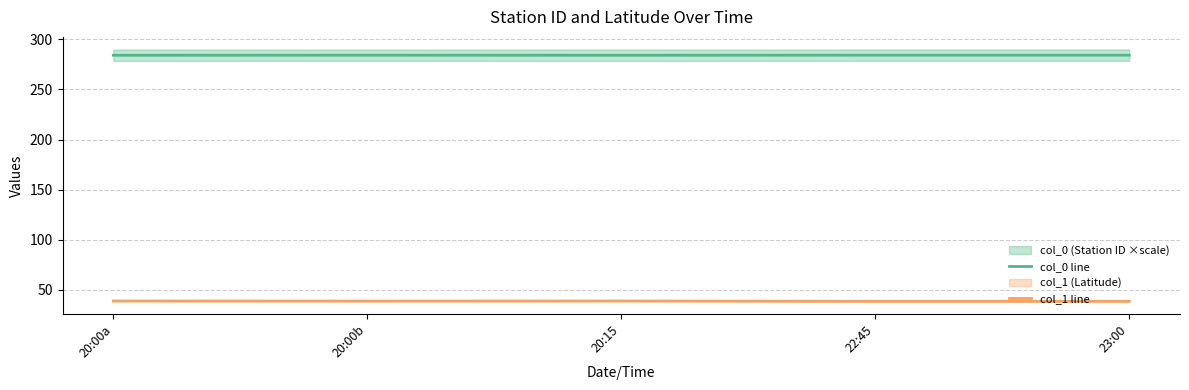

What is the difference between the second highest and second lowest values in the col_0 line series?

0.1